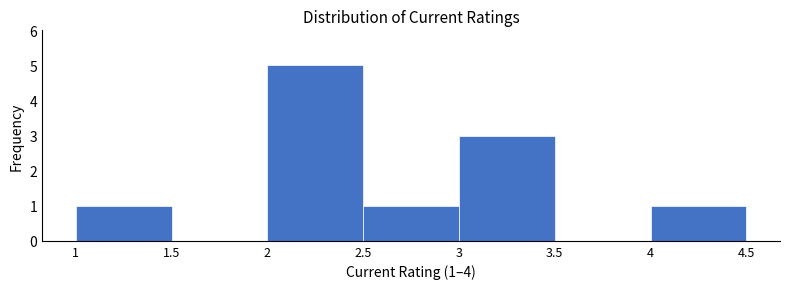

Over which range of the x-axis is the bar tallest?

2 to 2.5